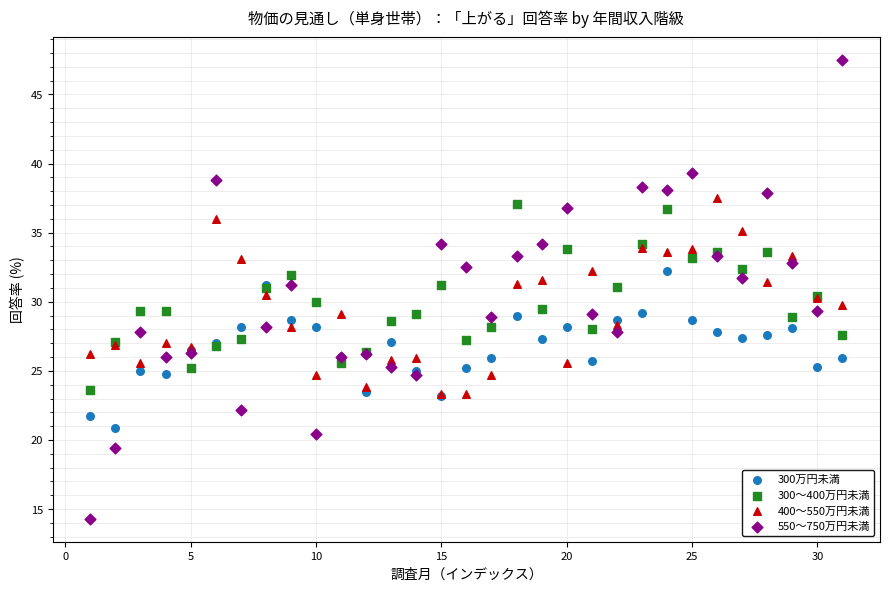

What are all the series names shown in the legend?

300万円未満, 300～400万円未満, 400～550万円未満, 550～750万円未満